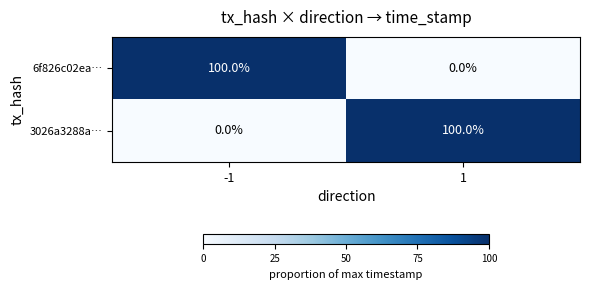

What is the sum of all 6f826c02ea… values?

100